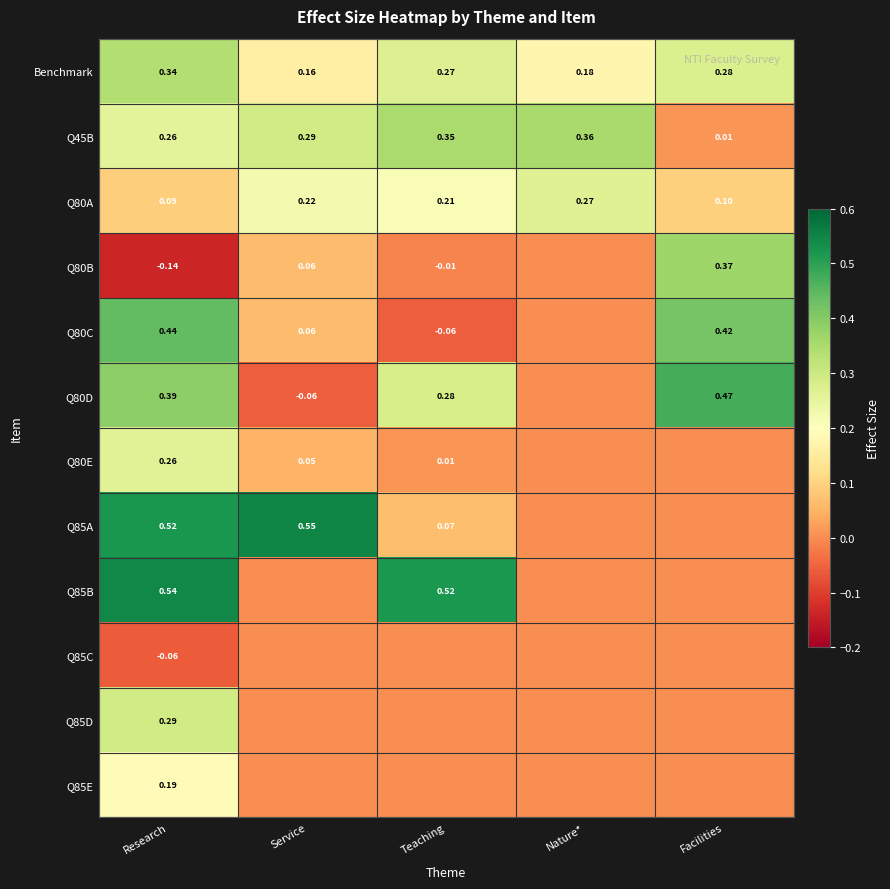

At which label does Q45B reach its peak?

Nature*